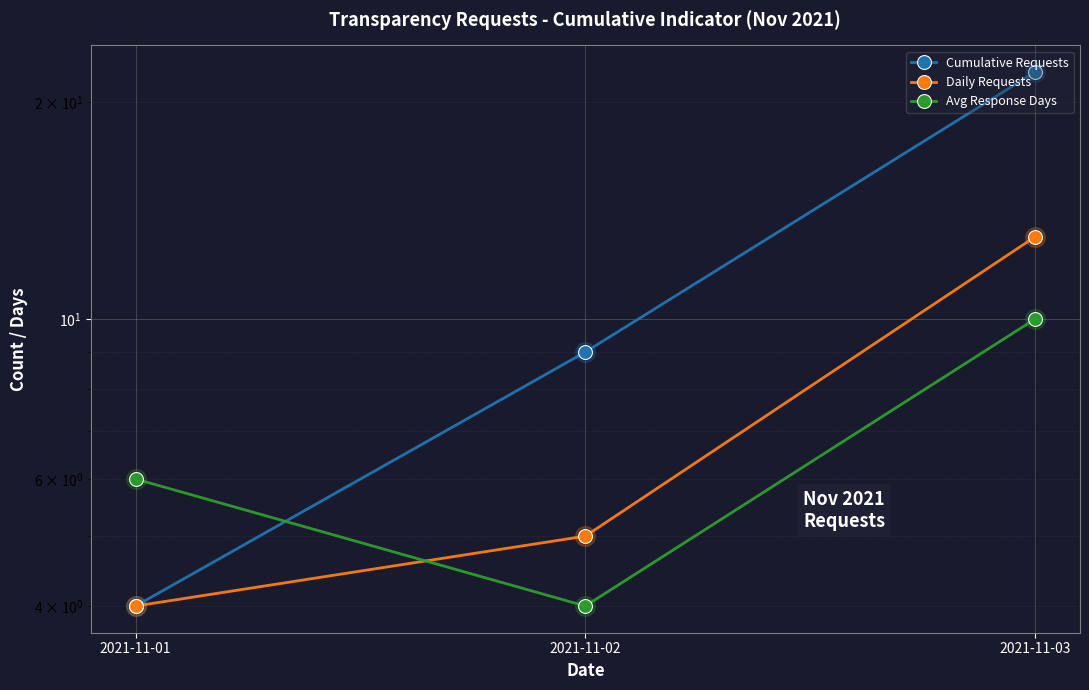

At which category is the sum across all series the highest?

2021-11-03